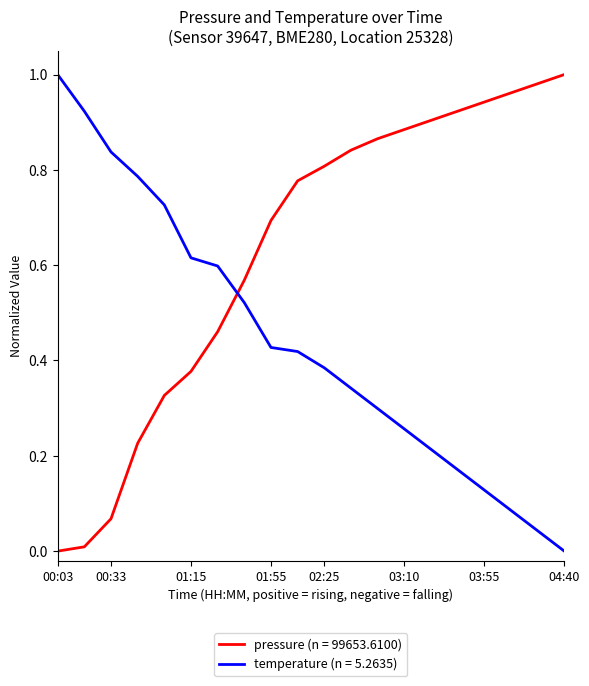

True or false: pressure (n = 99653.6100) and temperature (n = 5.2635) cross at least once.

True